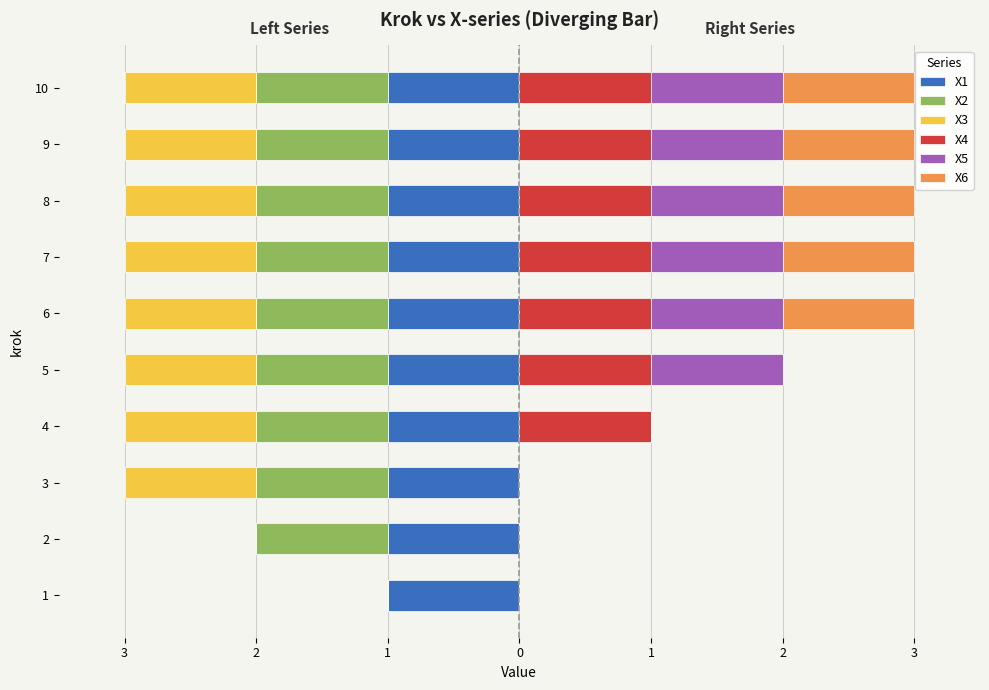

List the series in order of their peak value, lowest first.

X2, X3, X1, X4, X5, X6